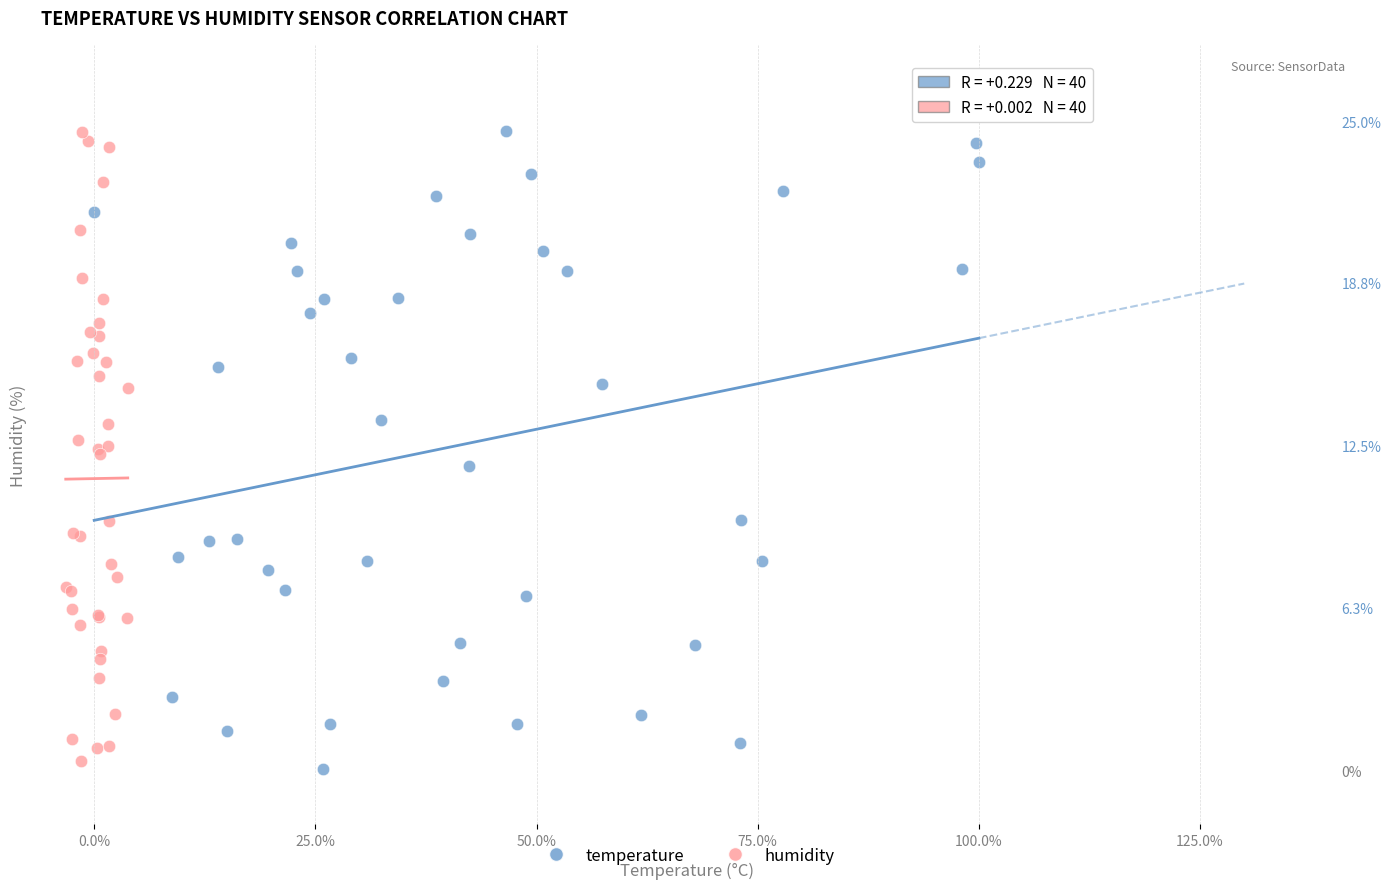

What are all the series names shown in the legend?

temperature, humidity